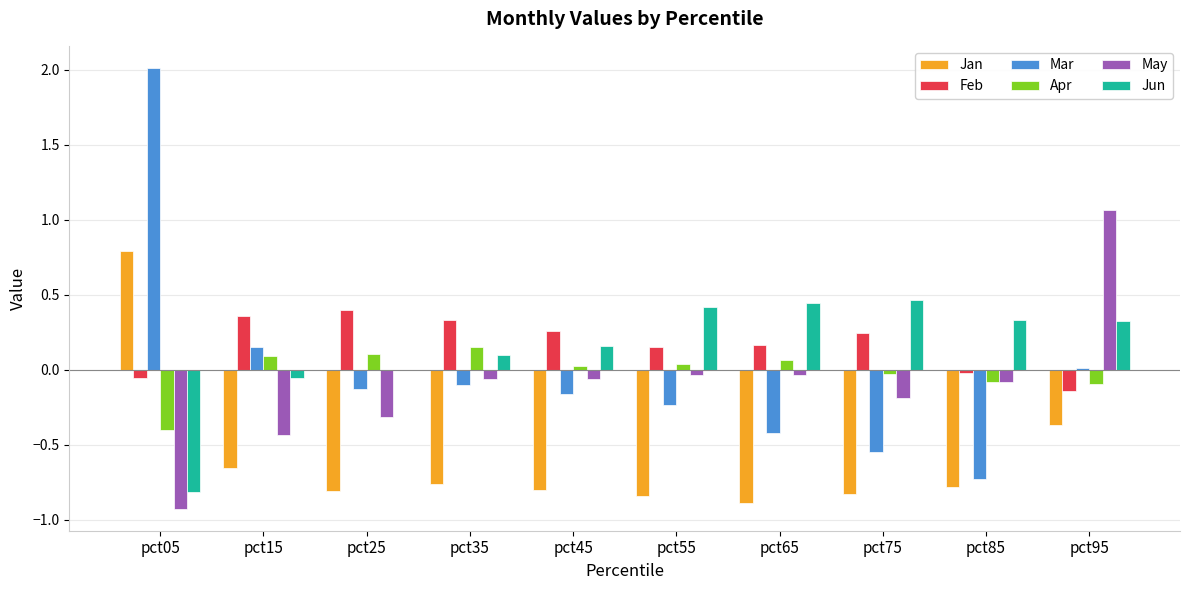

Is the value of Apr at pct15 greater than the value of Mar at pct55?

Yes